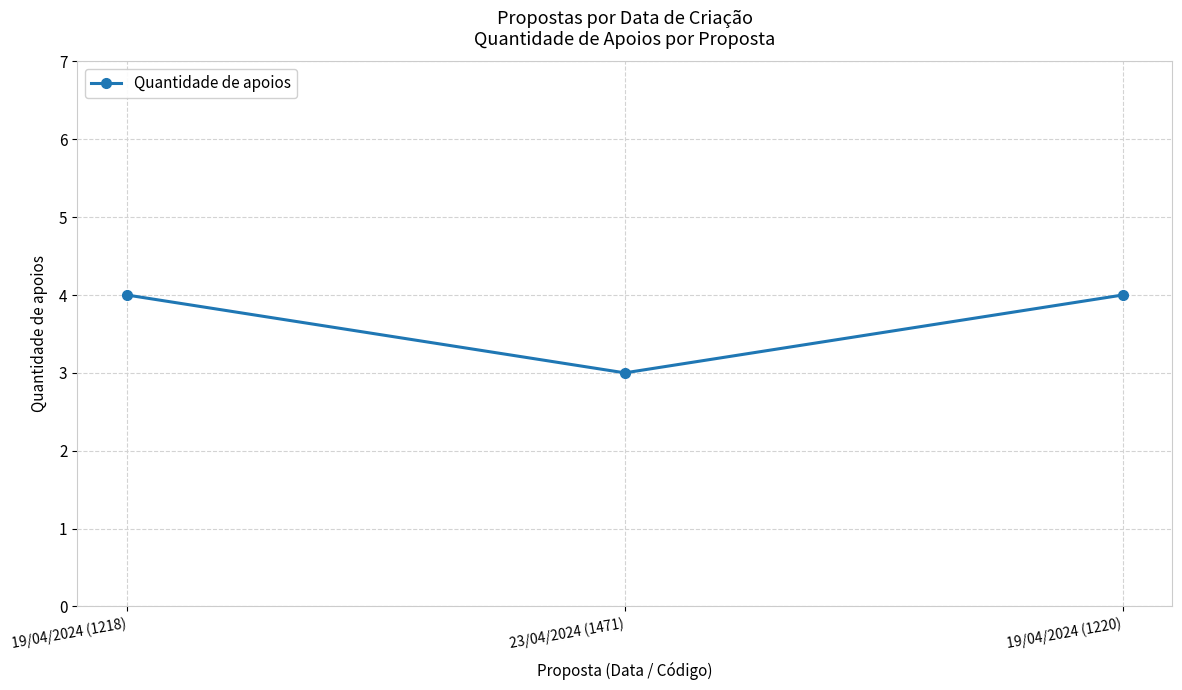

Does the chart have visible grid lines?

Yes